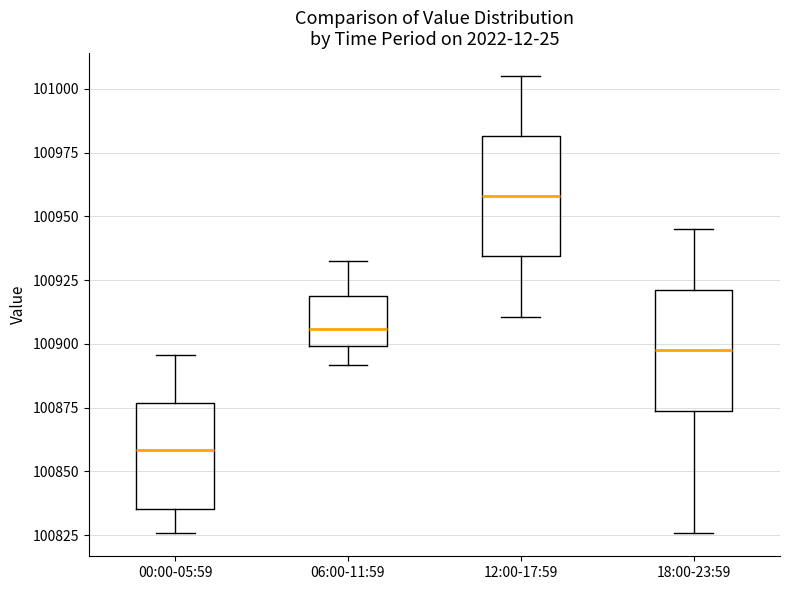

Reading left to right, read every box against the y-axis: the position of its median line, the range the box covers, and the ends of its whiskers. The values are not printed on the chart, so give them approximately, as read against the axis.

00:00-05:59: median 100860, box 100835 to 100875, whiskers 100825 to 100895
06:00-11:59: median 100905, box 100900 to 100920, whiskers 100890 to 100935
12:00-17:59: median 100960, box 100935 to 100980, whiskers 100910 to 101005
18:00-23:59: median 100900, box 100875 to 100920, whiskers 100825 to 100945